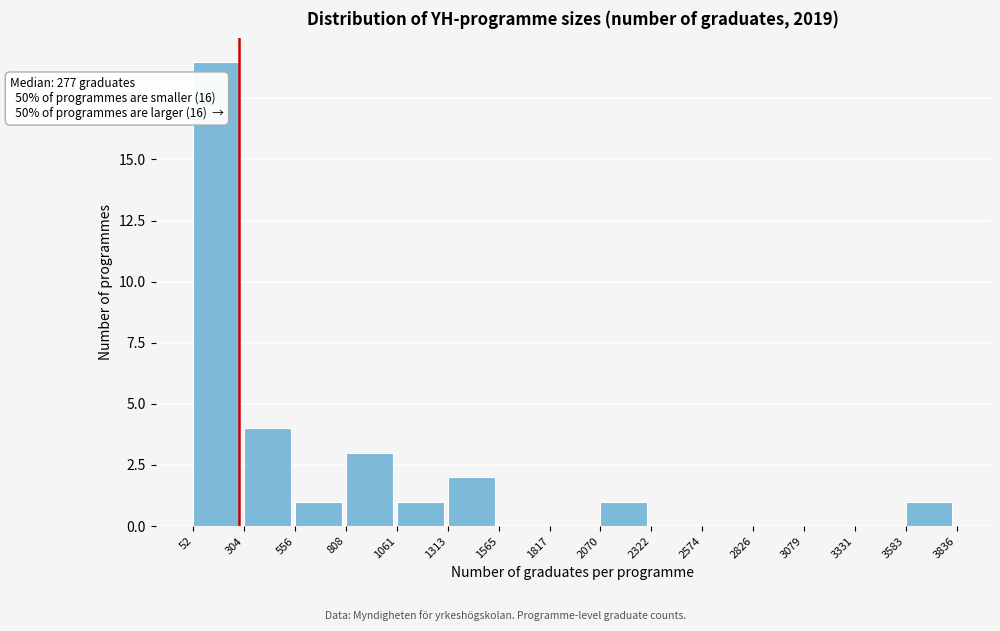

Which range on the x-axis has the tallest bar?

52 to 304